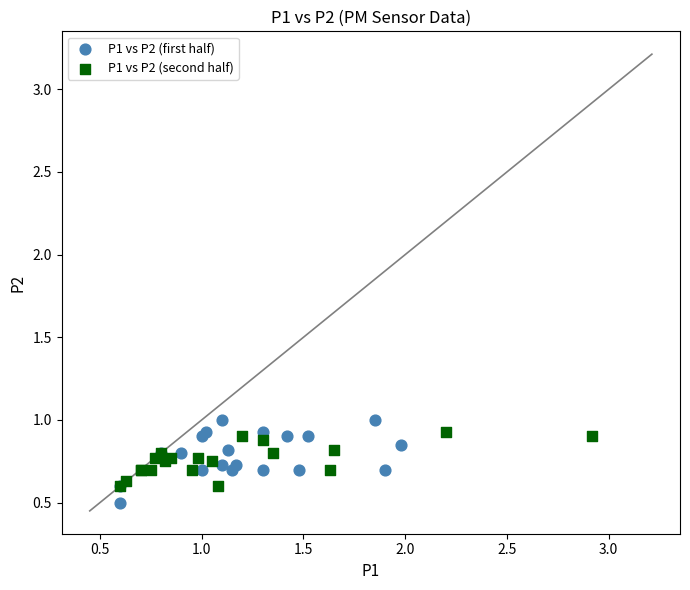

What are all the series names shown in the legend?

P1 vs P2 (first half), P1 vs P2 (second half)